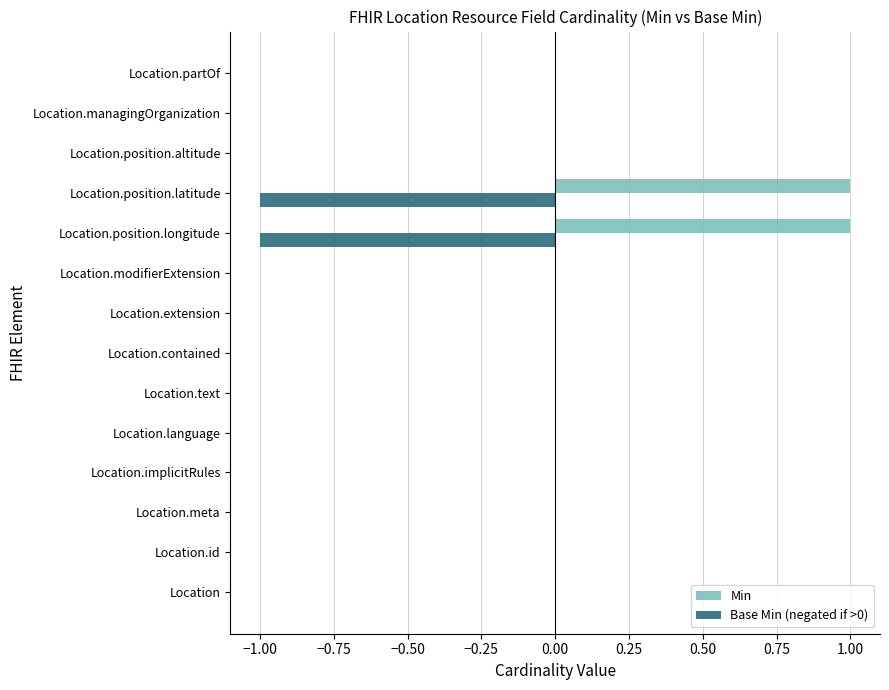

Which series has the largest total across all categories?

Min